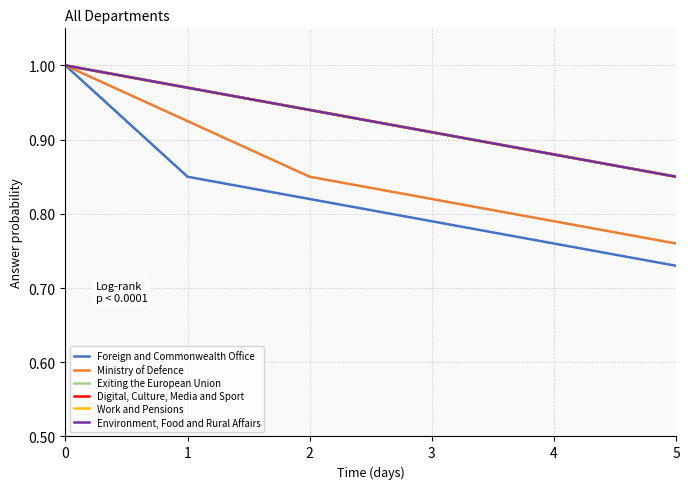

Which series has the widest spread of values?

Foreign and Commonwealth Office